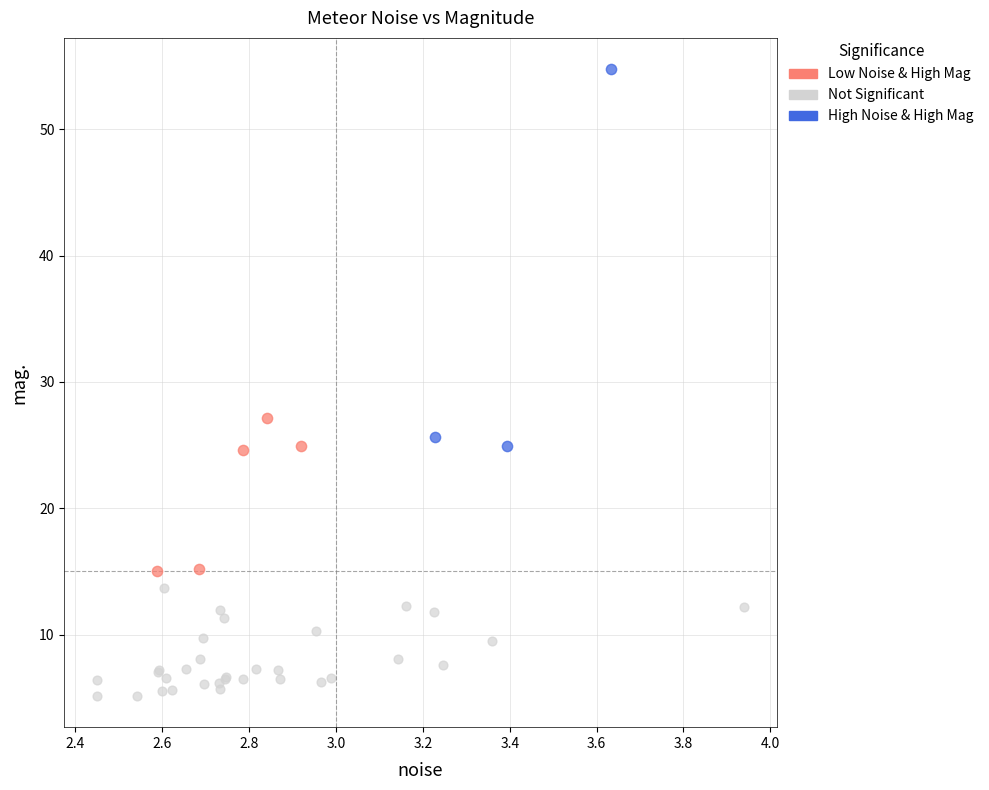

Which series contains the lowest Y value?

Not Significant